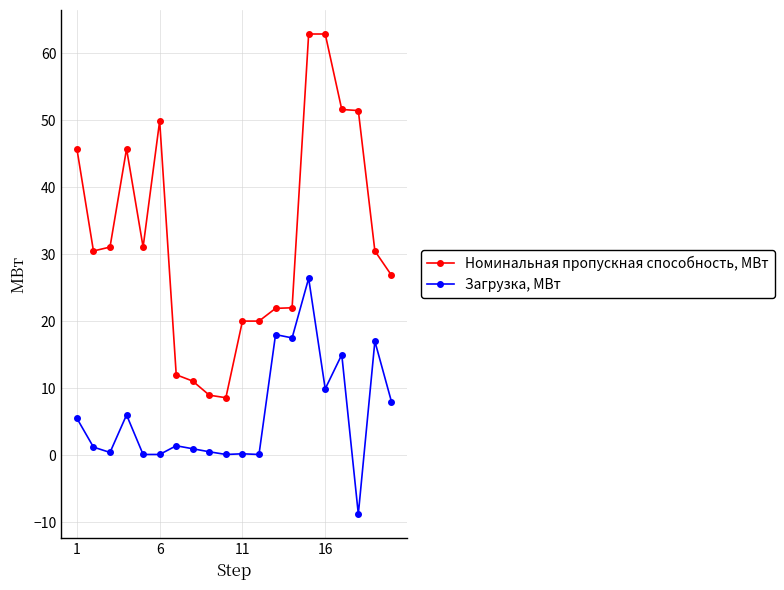

True or false: Загрузка, МВт and Номинальная пропускная способность, МВт cross at least once.

False